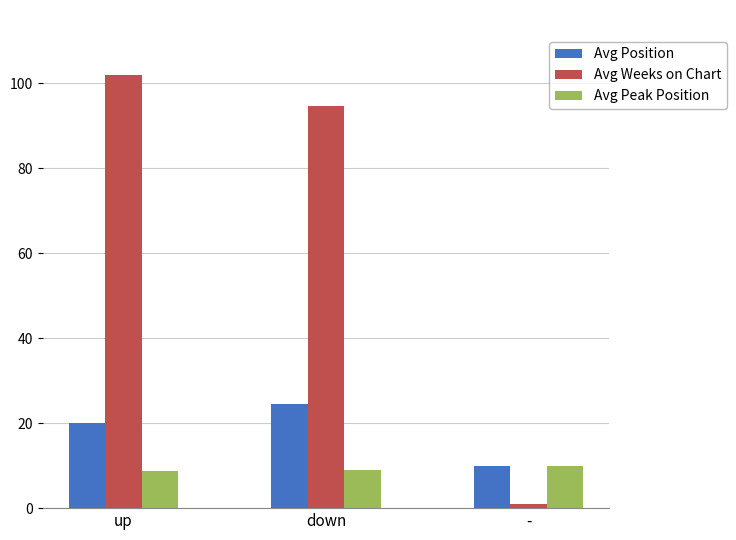

Does the chart contain stacked bars?

No